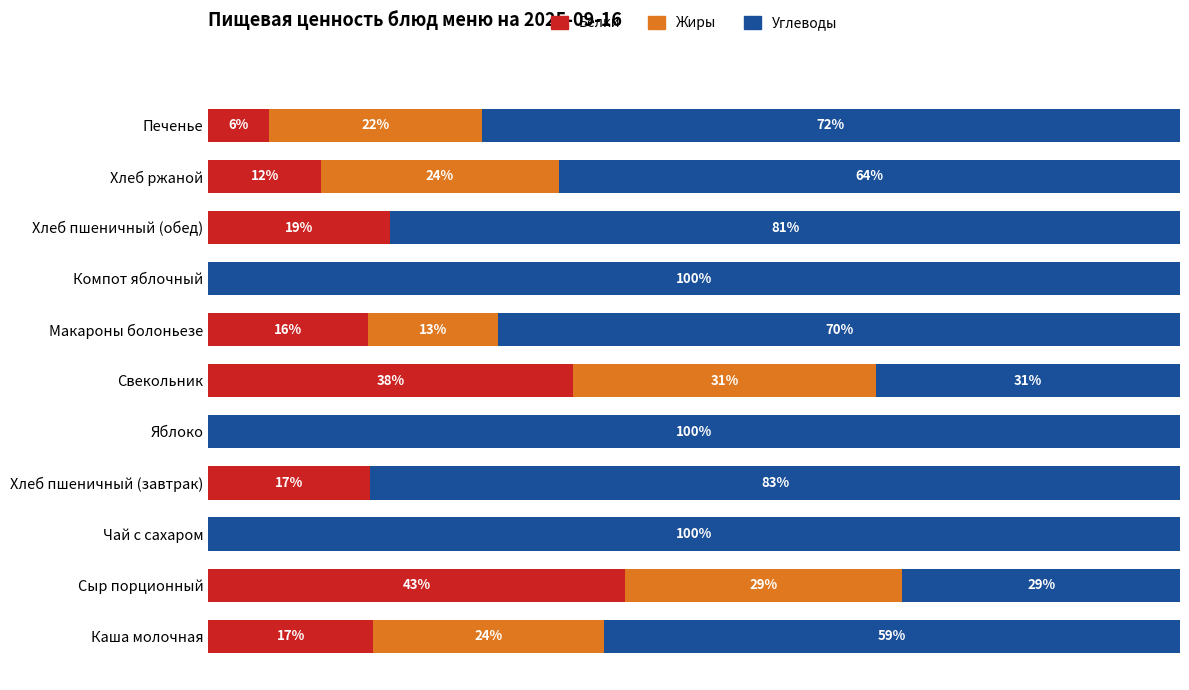

At how many categories does at least one series exceed 25?

11